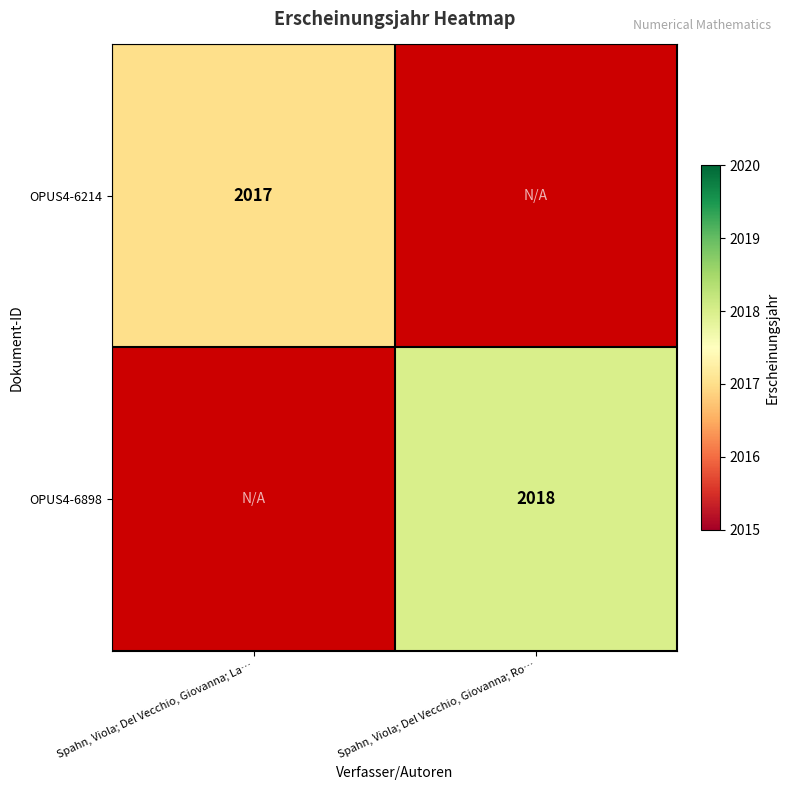

Is it true that OPUS4-6898 equals 2018 at Spahn, Viola; Del Vecchio, Giovanna; Ro…?

True